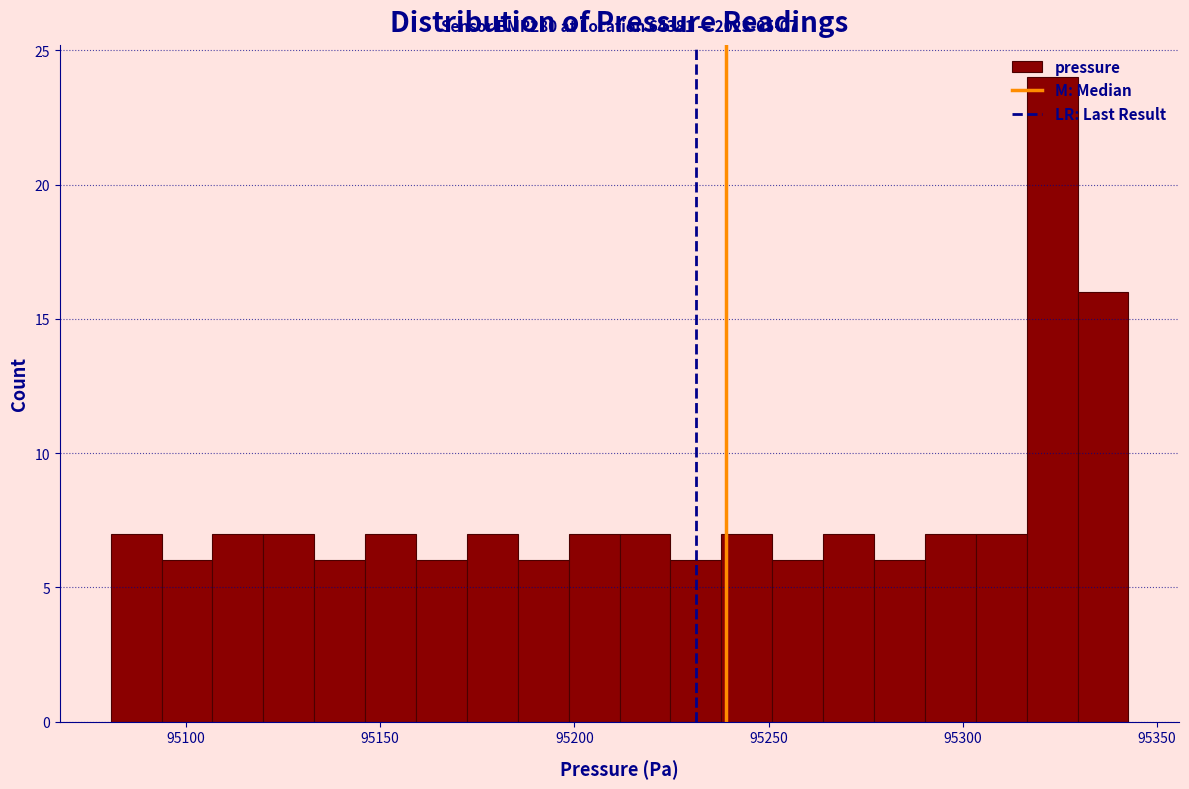

Read against the x-axis, roughly where is the centre of the tallest bar?

95325